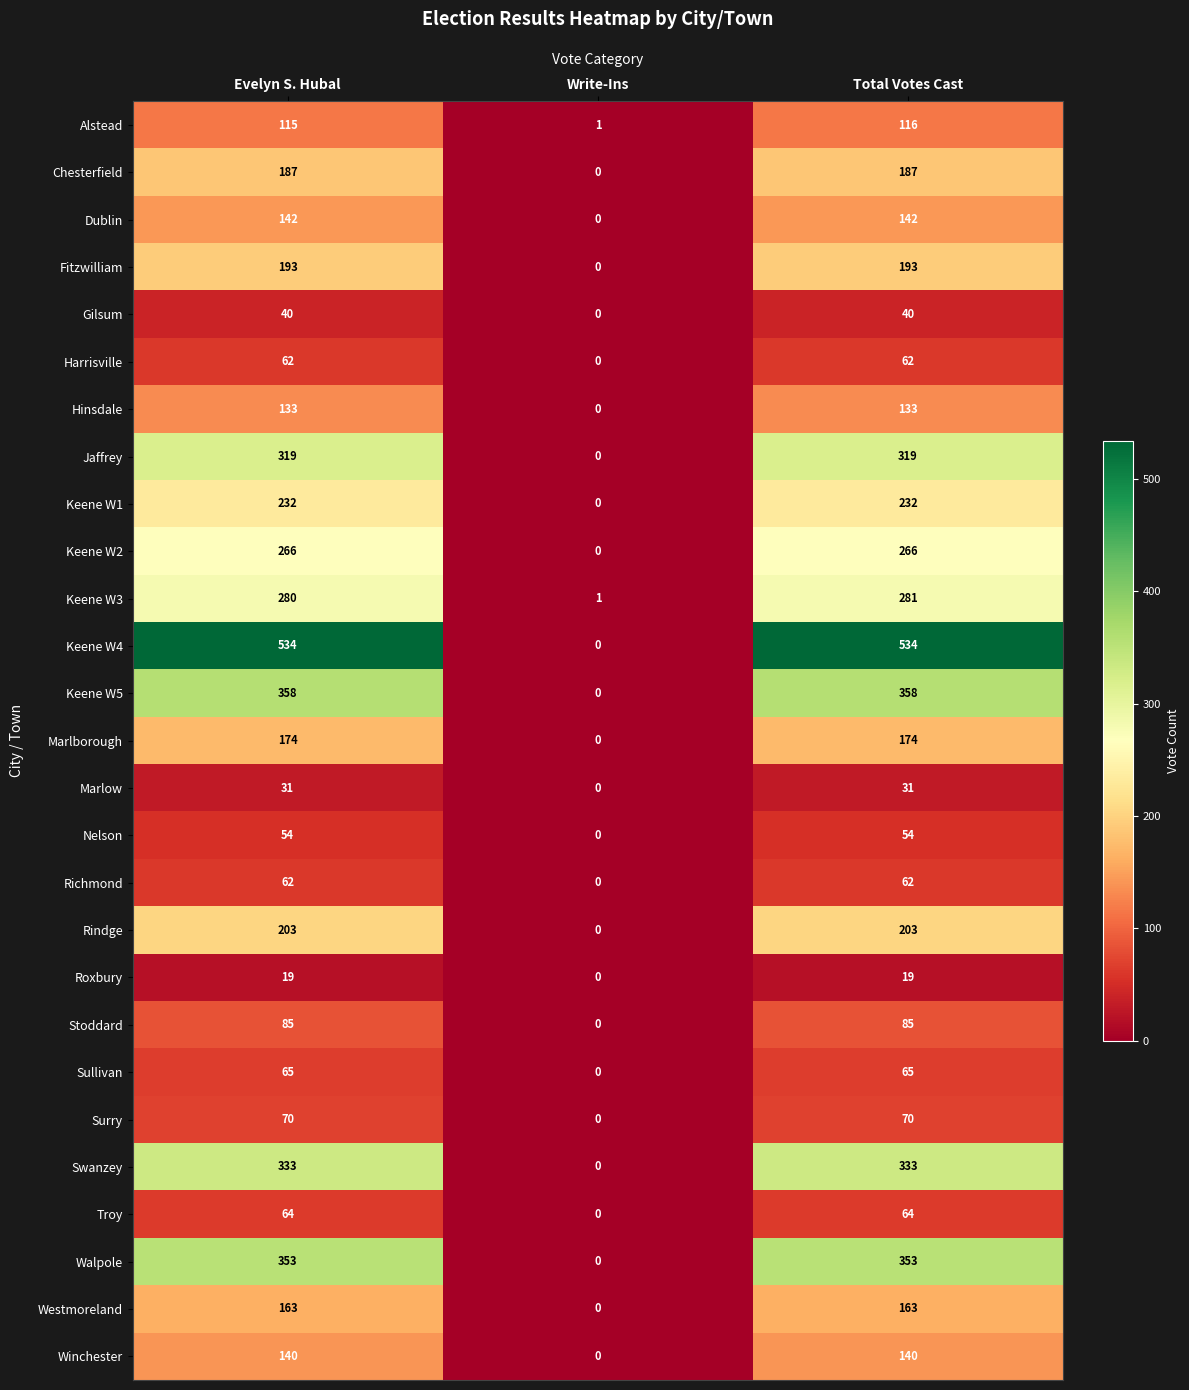

Is it true that Westmoreland equals 0 at Write-Ins?

True